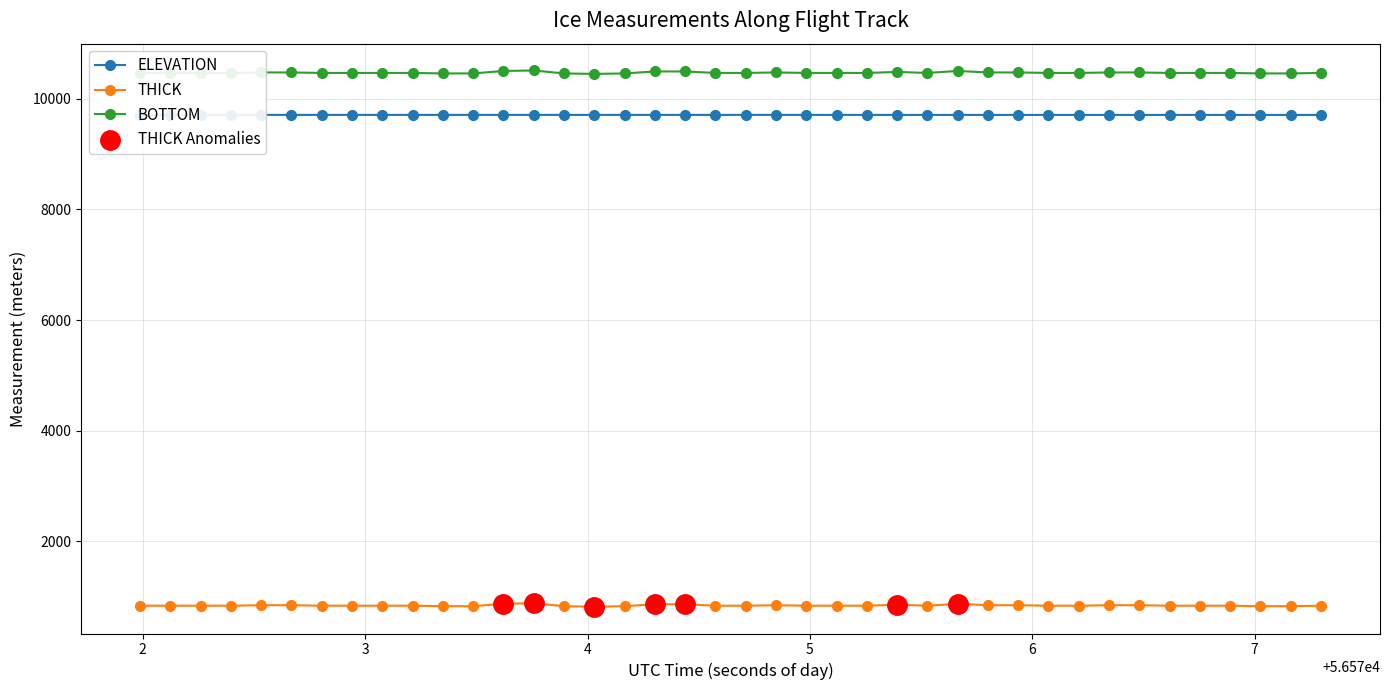

What are all the series names shown in the legend?

ELEVATION, THICK, BOTTOM